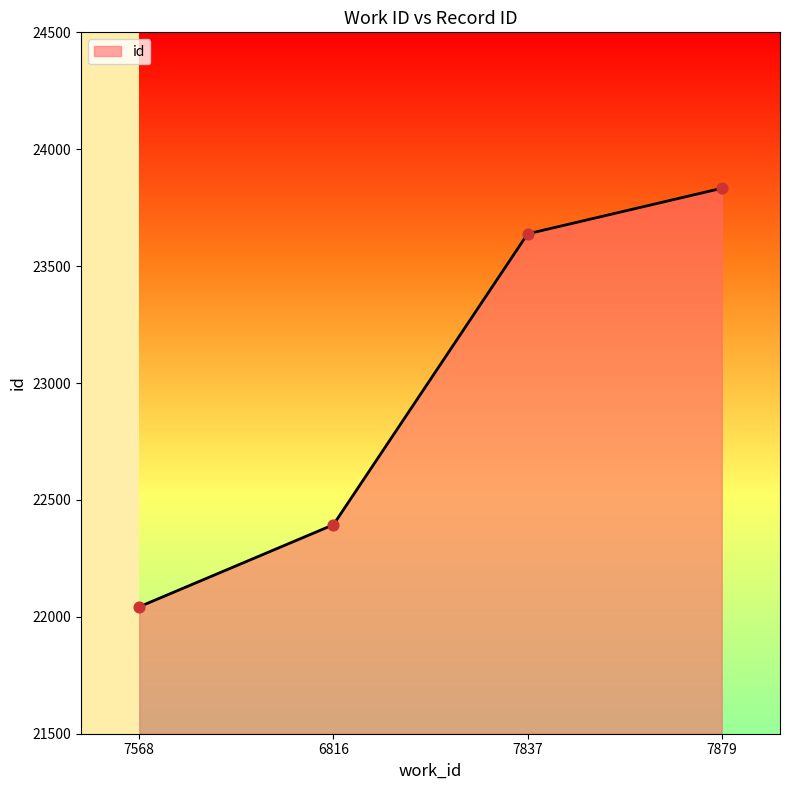

What is the ratio of the value at 7879 to the value at 7837?

1.0